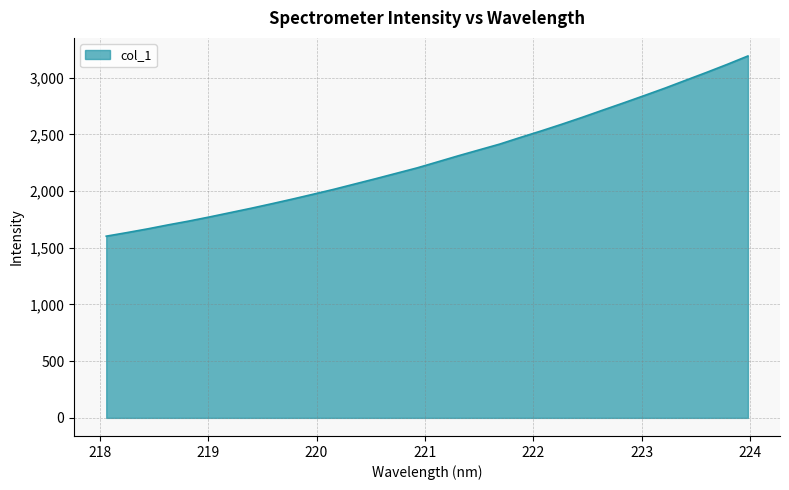

What is the smallest value displayed?

1602.2